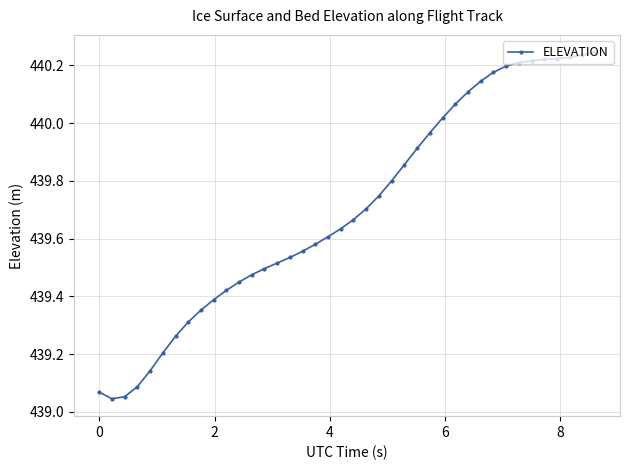

What is the difference between the second highest and second lowest values?

1.2